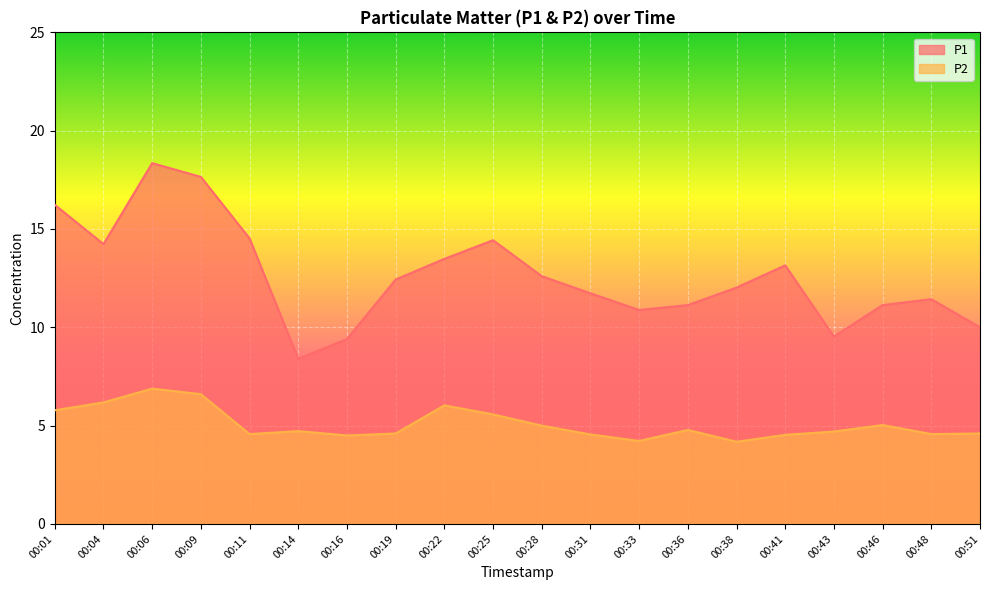

How many interior local valleys does the P1 series have?

4